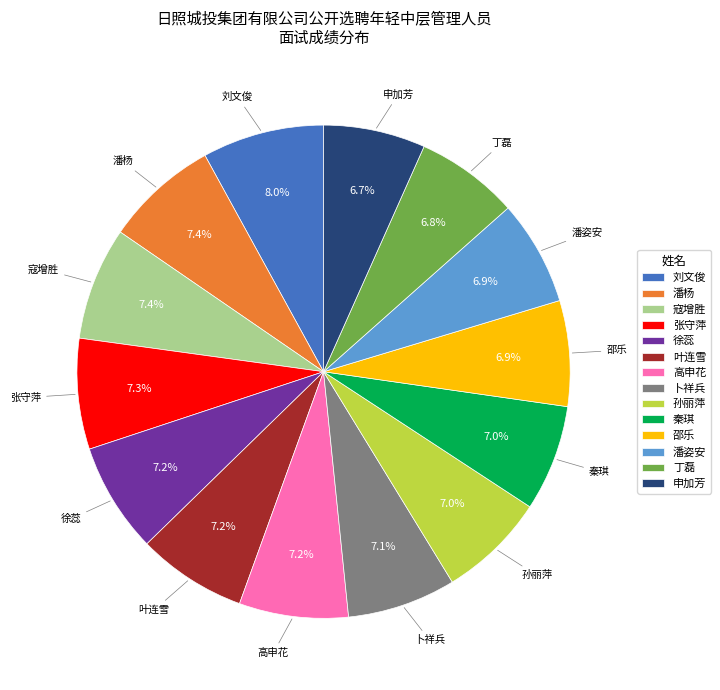

To the nearest percent, what portion does 潘杨 represent?

7%